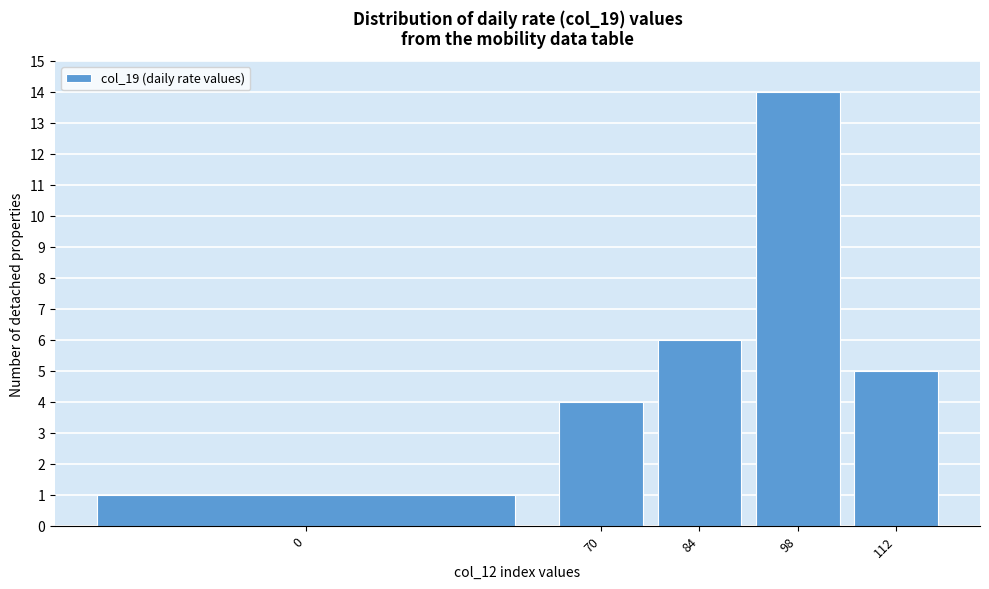

Reading left to right, transcribe all the data shown in this chart.

0=1	70=4	84=6	98=14	112=5